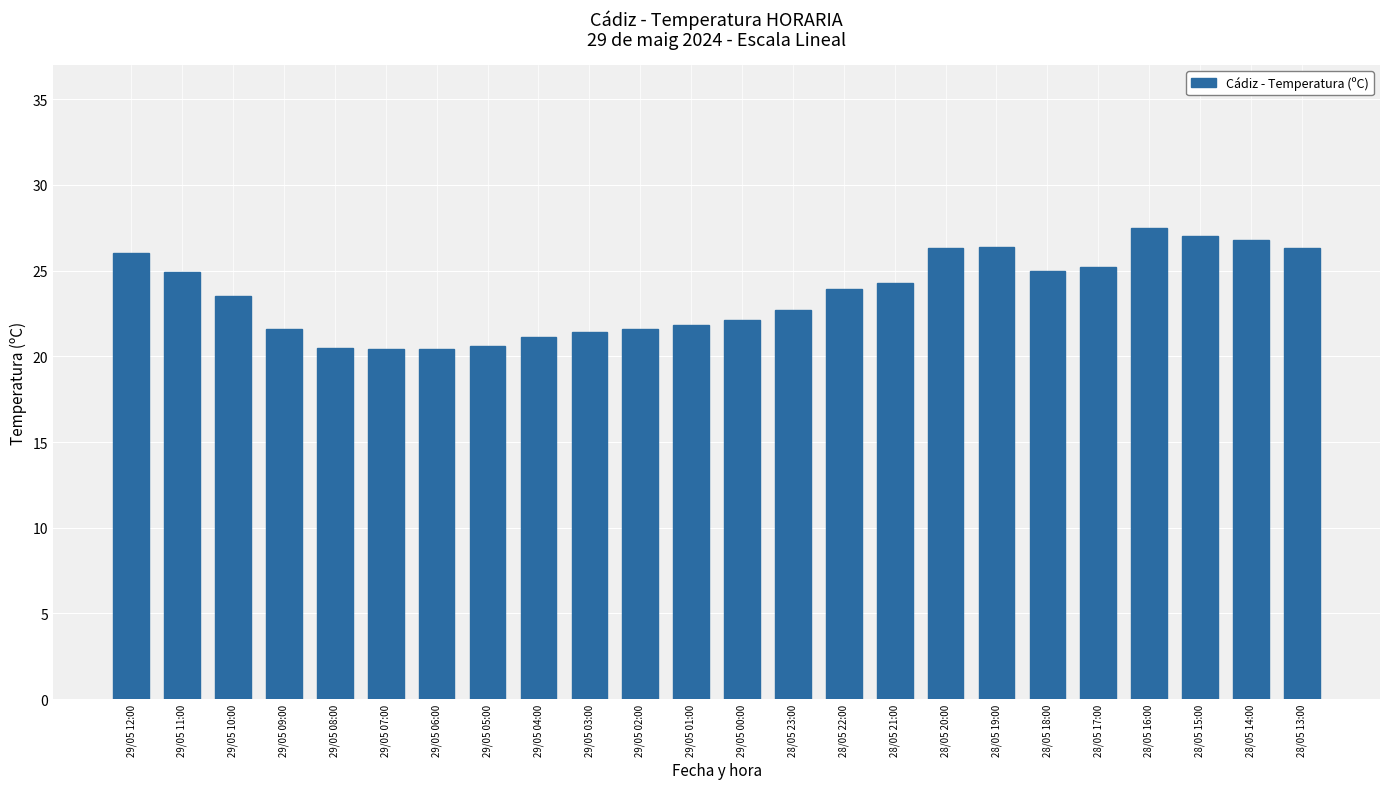

What is the difference between the maximum and minimum values?

7.1